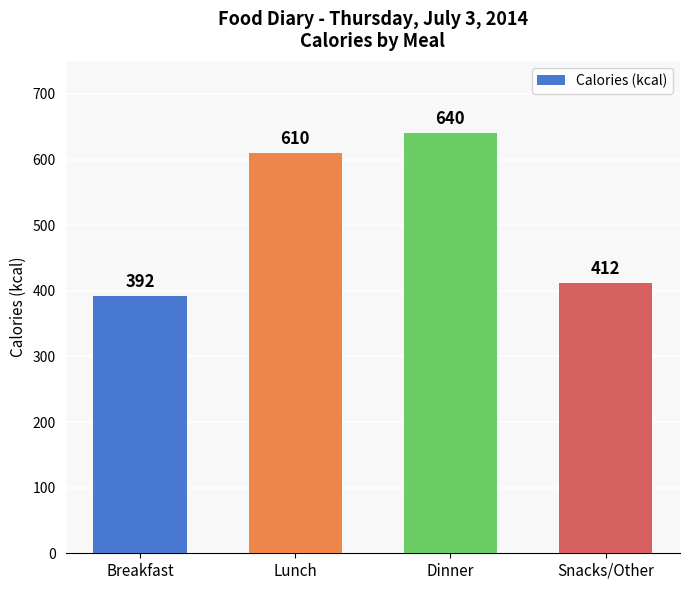

The value at Snacks/Other is 412. True or false?

True